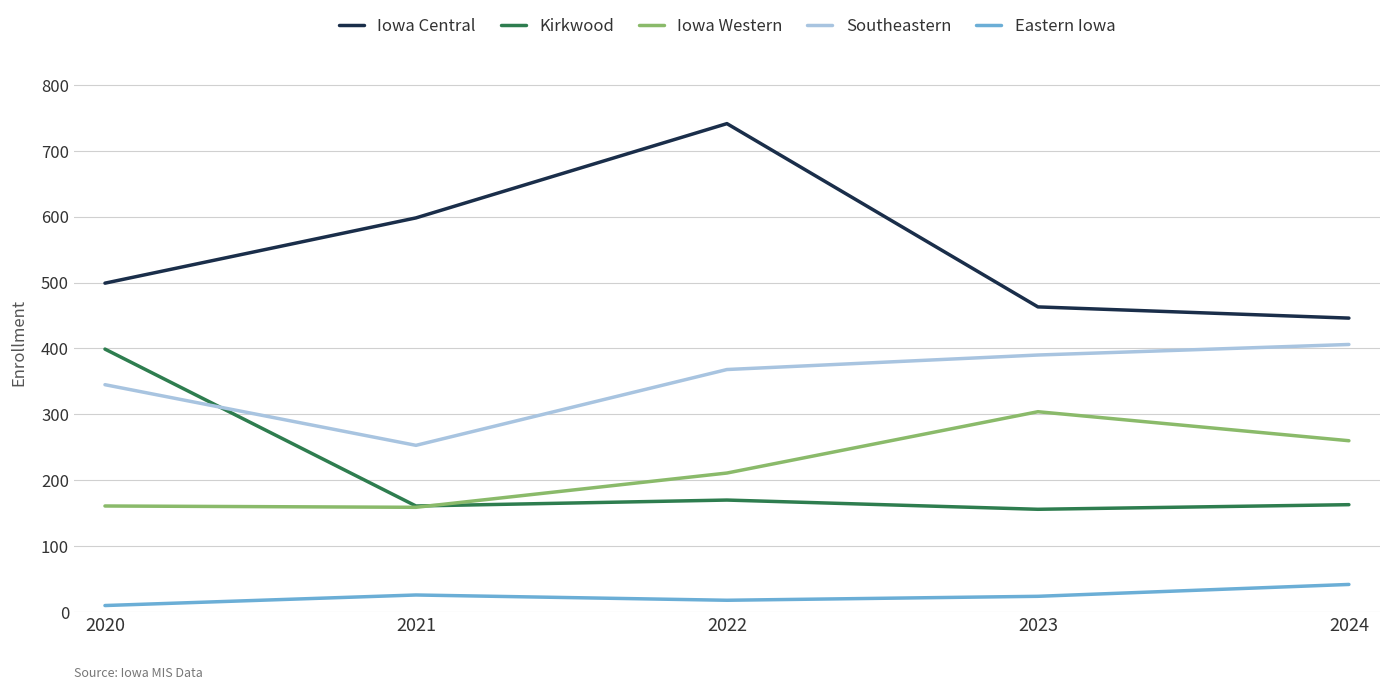

What is the total value across all series at 2024?

1317